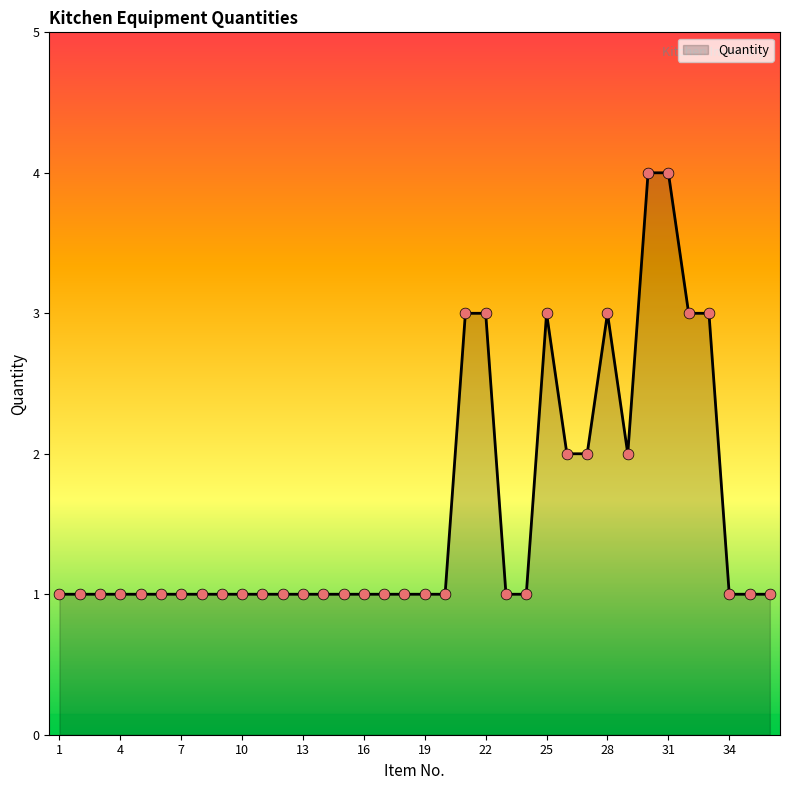

What is the difference between the maximum and minimum values?

3